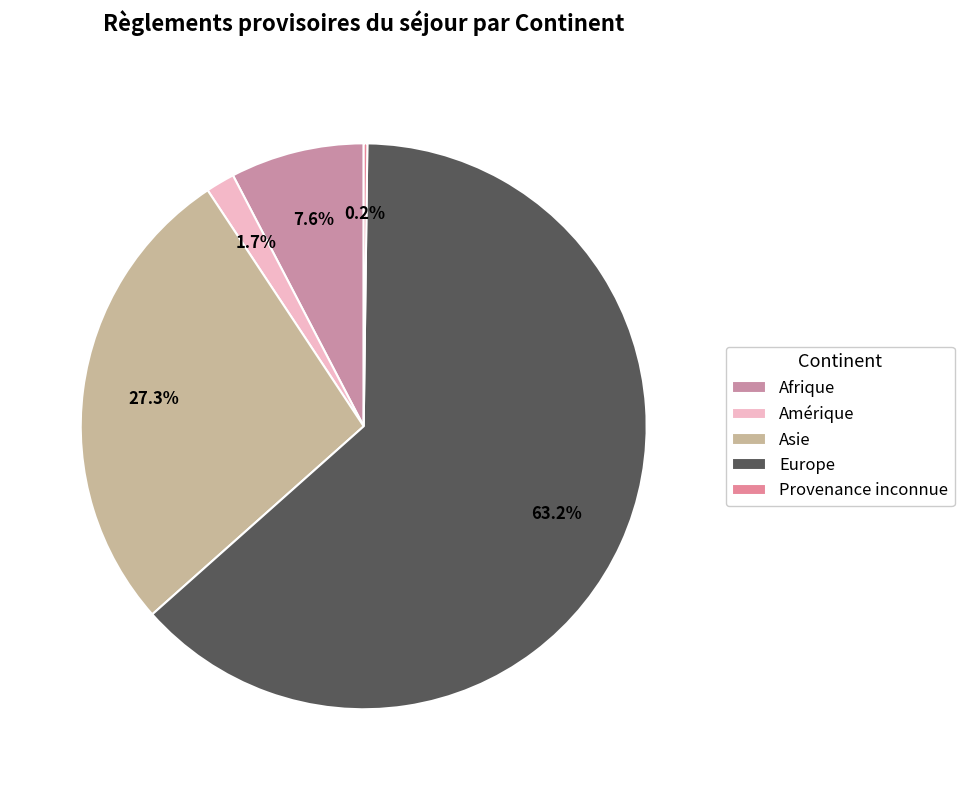

To the nearest percent, what portion does Asie represent?

27%